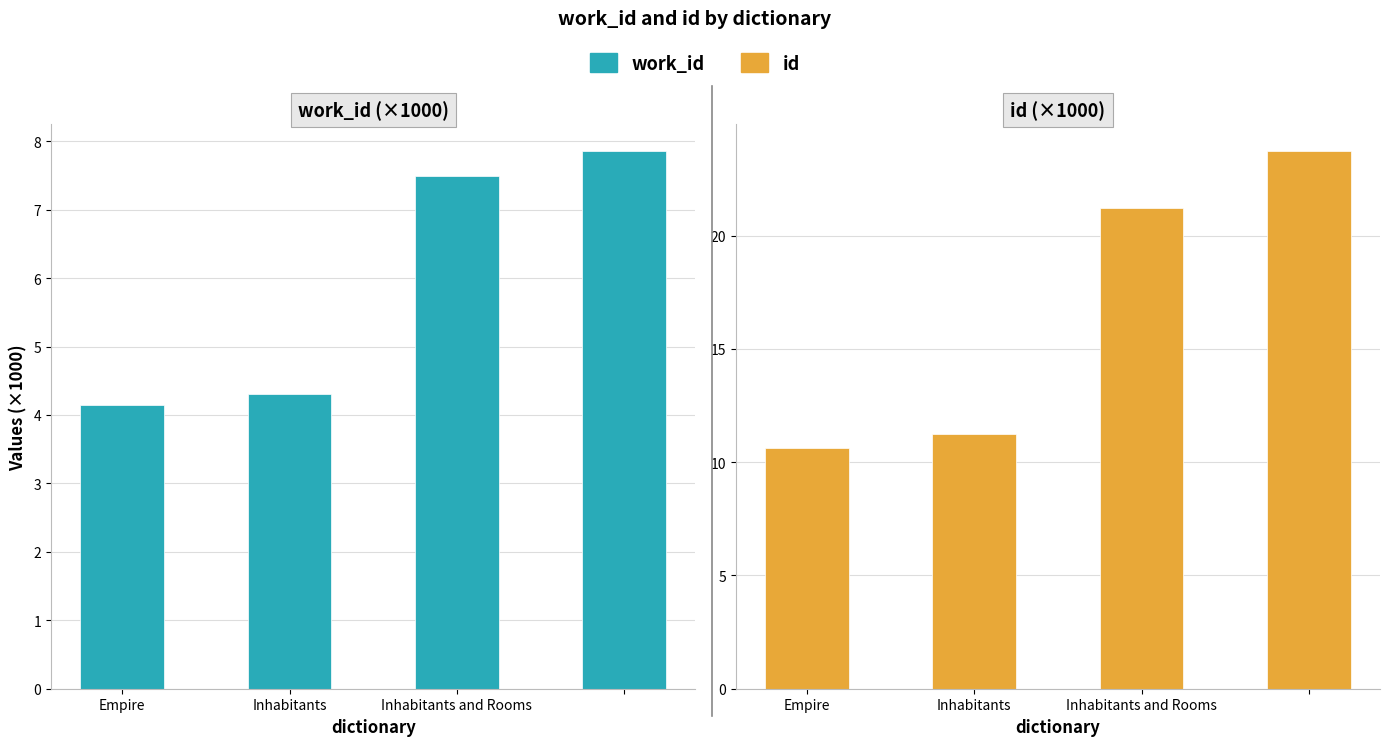

What is the label of the 2nd bar from the left?

Inhabitants